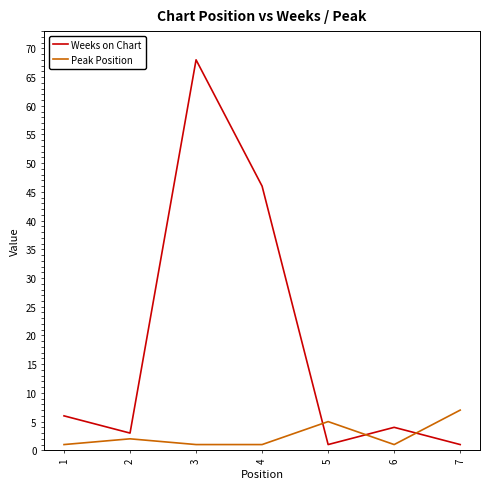

What is the difference between the maximum and minimum values in the Weeks on Chart series?

67